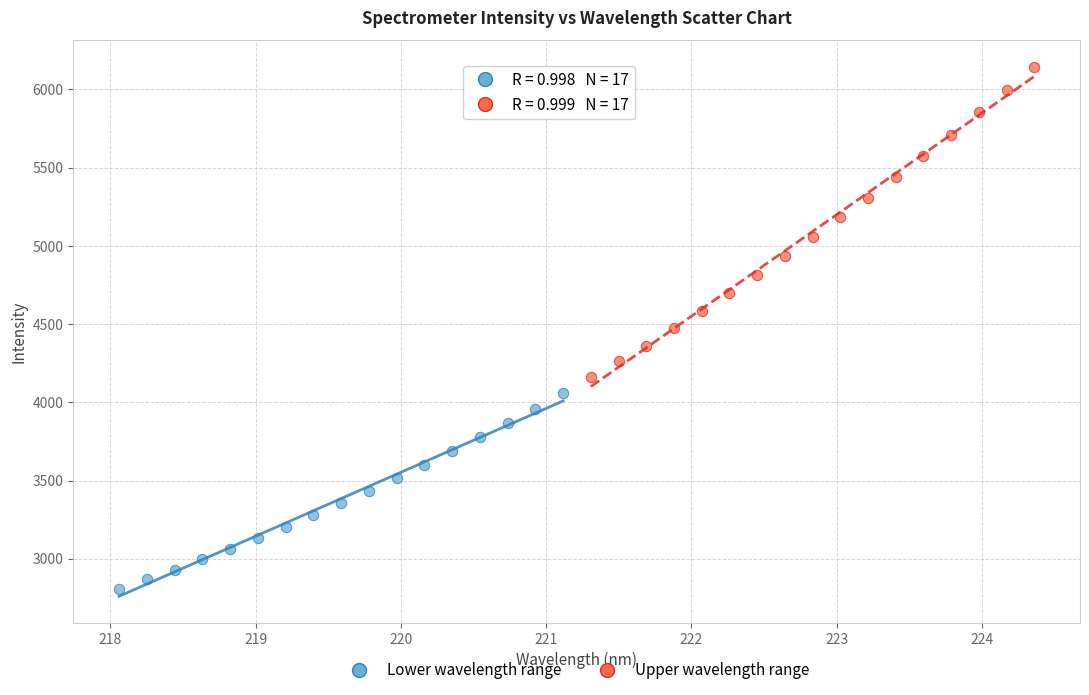

Which series has the widest spread of Y values?

Upper wavelength range